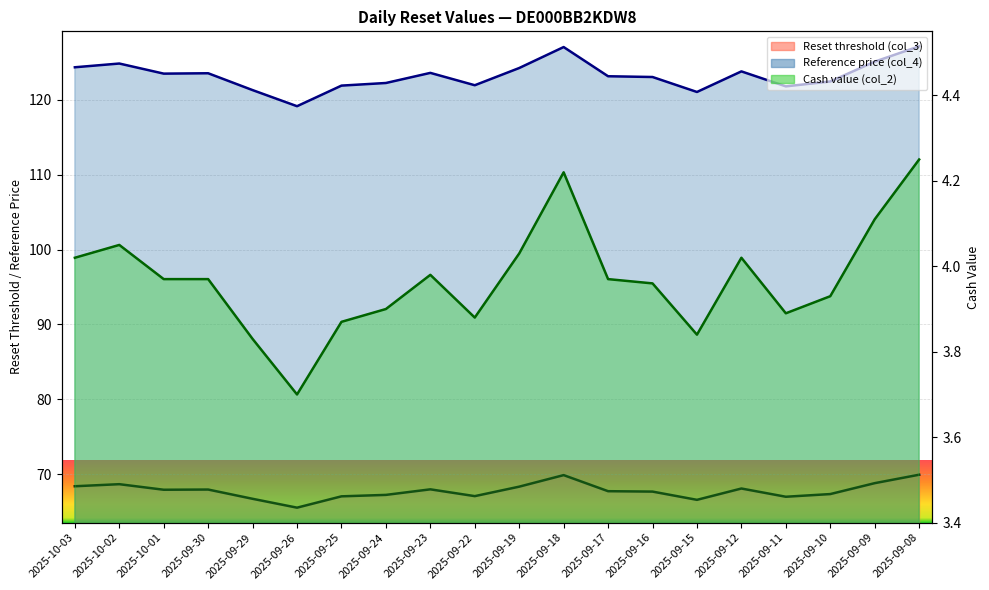

Reading left to right, extract all data points from this chart.

Reset threshold (col_3): 68.4	68.7	67.9	68.0	66.7	65.5	67.0	67.2	68.0	67.1	68.3	69.9	67.7	67.7	66.6	68.1	67.0	67.3	68.8	69.9
Reference price (col_4): 124.3	124.8	123.5	123.5	121.3	119.2	121.9	122.2	123.6	122.0	124.2	127.0	123.2	123.0	121.0	123.8	121.8	122.5	125.1	127.2
Cash value (col_2): 4.0	4.0	4.0	4.0	3.8	3.7	3.9	3.9	4.0	3.9	4.0	4.2	4.0	4.0	3.8	4.0	3.9	3.9	4.1	4.2